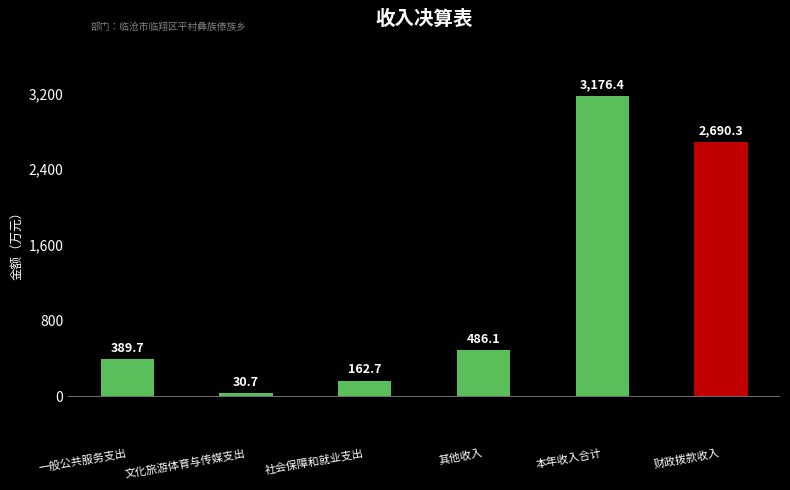

How many values exceed 486?

3